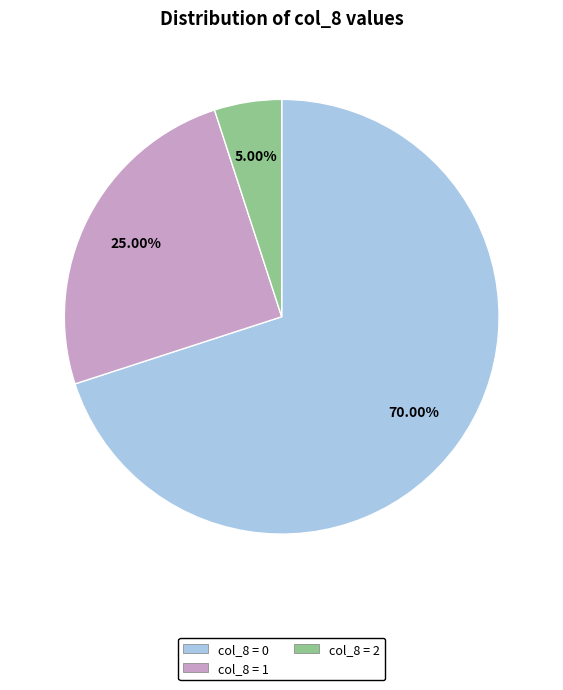

Approximately how many times larger is the value at col_8 = 0 compared to col_8 = 2?

14.0